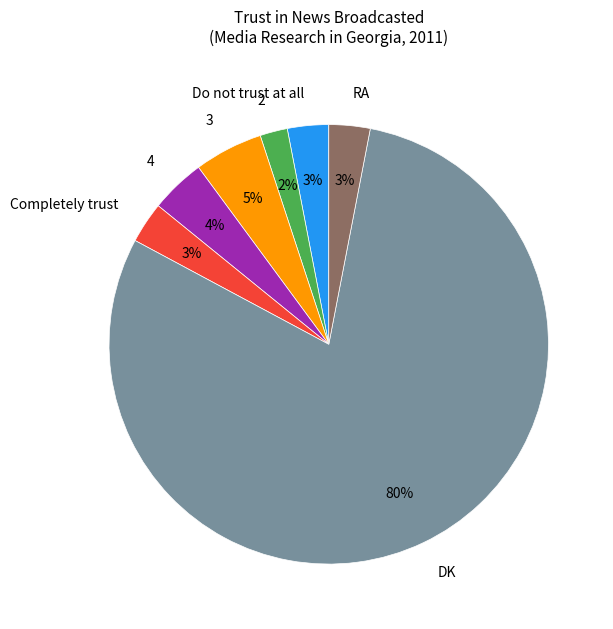

Do Do not trust at all and 2 together represent more than half of the pie?

No